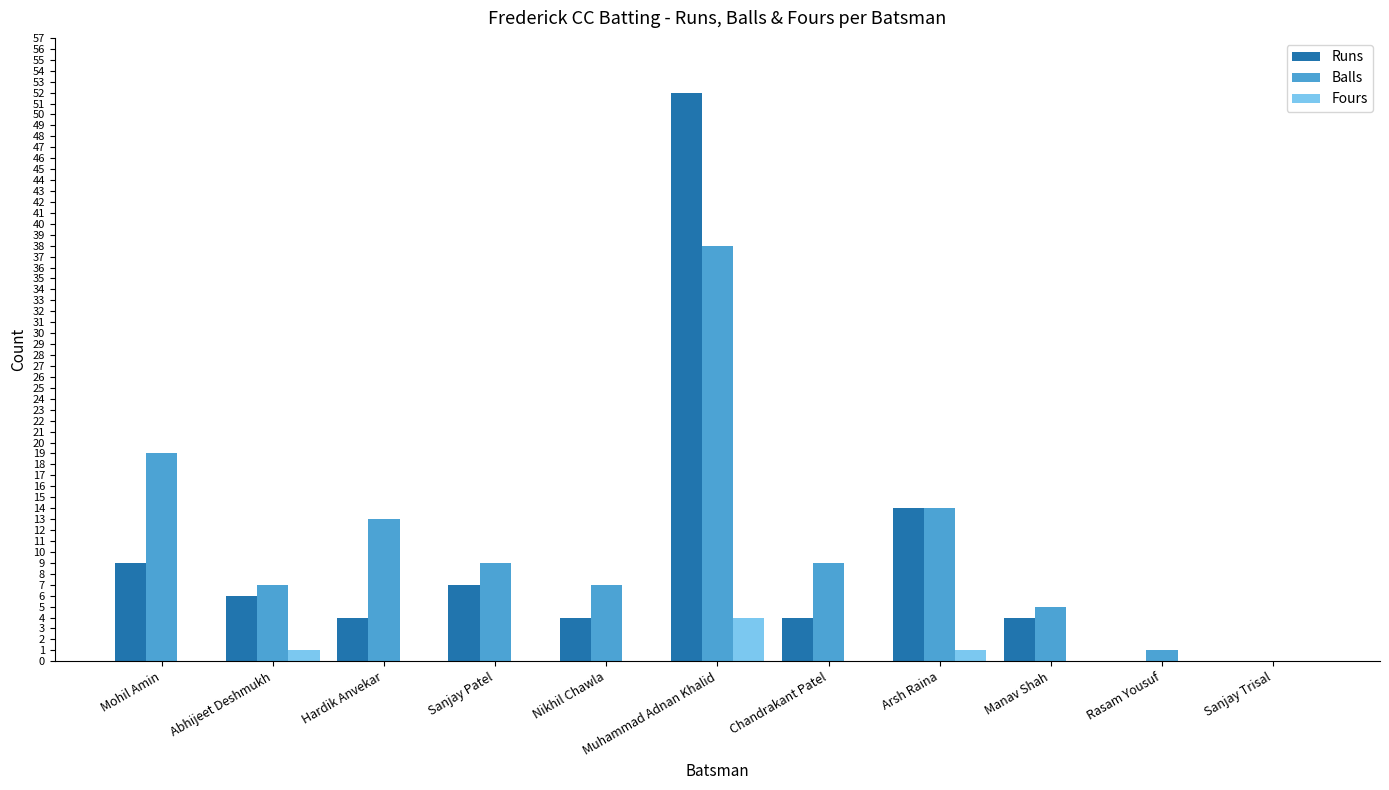

Where is Balls nearest to the value 19?

Mohil Amin